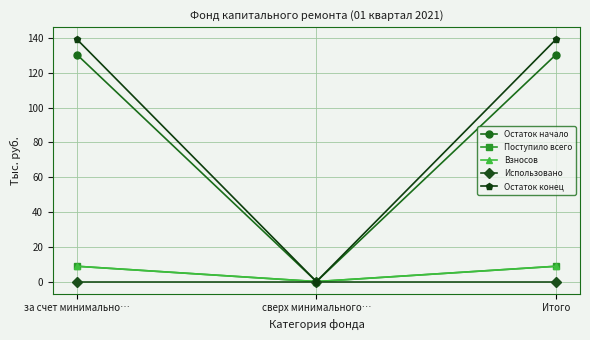

Is this an area chart (filled region under the line)?

No